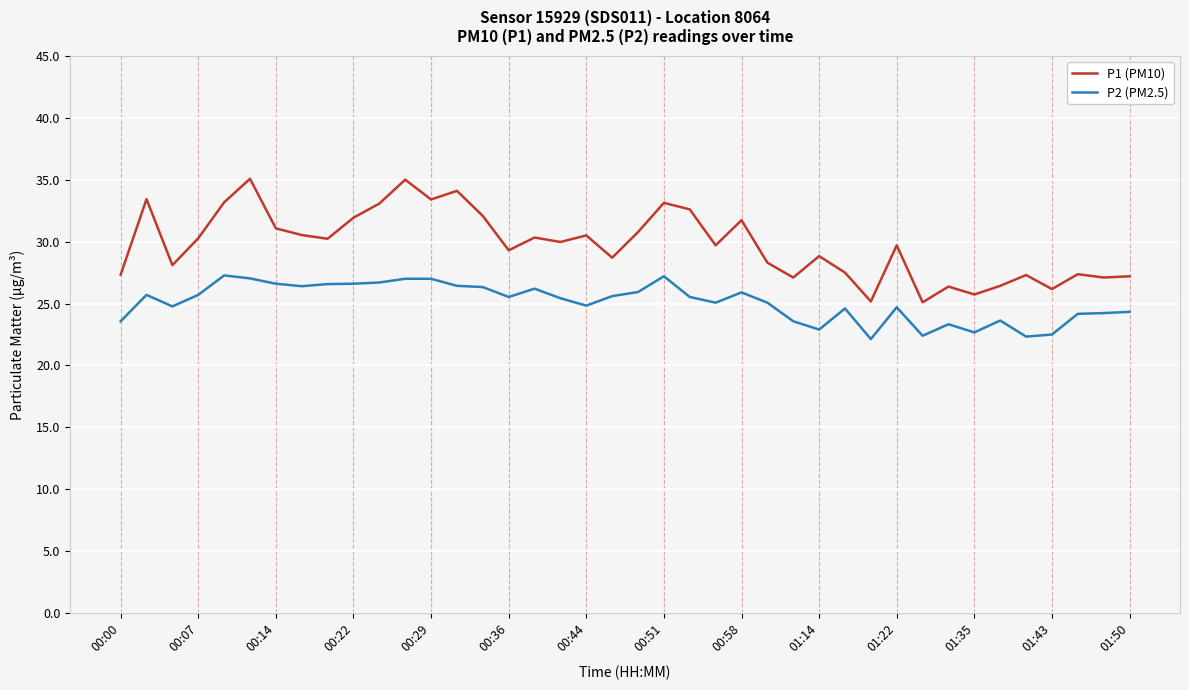

What is the minimum value shown in the chart?

22.1